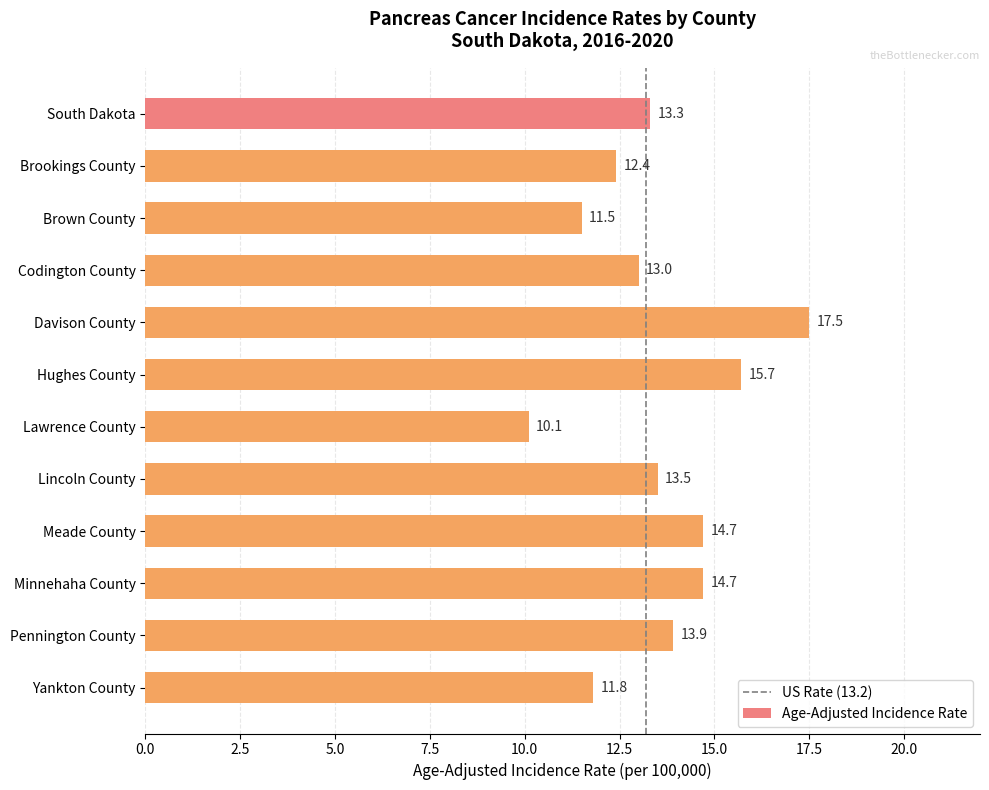

Reading top to bottom, list all the values displayed in this chart.

13.3	12.4	11.5	13.0	17.5	15.7	10.1	13.5	14.7	14.7	13.9	11.8